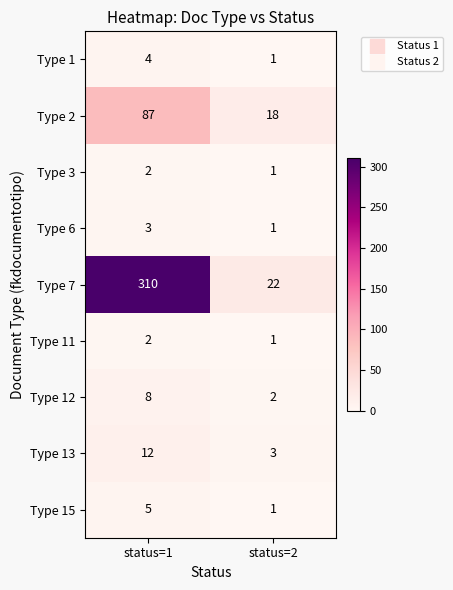

List the labels in order of Type 1 value, largest first.

status=1, status=2